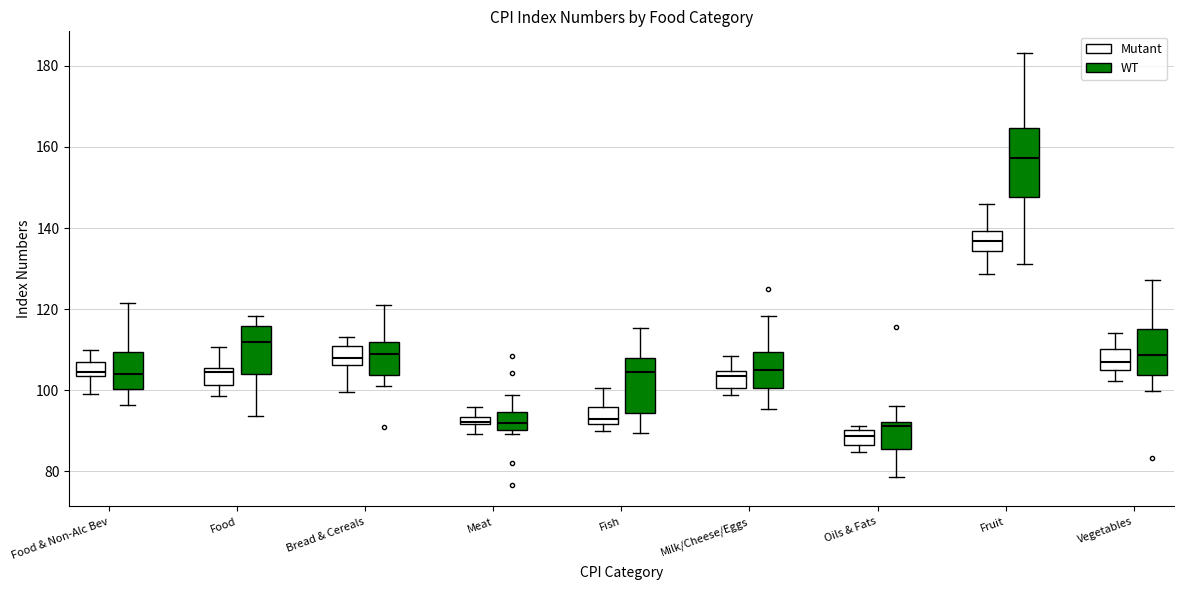

Where is the lower edge of the box for Meat (Mutant) on the y-axis? The values are not printed on the chart, so give them approximately, as read against the axis.

92